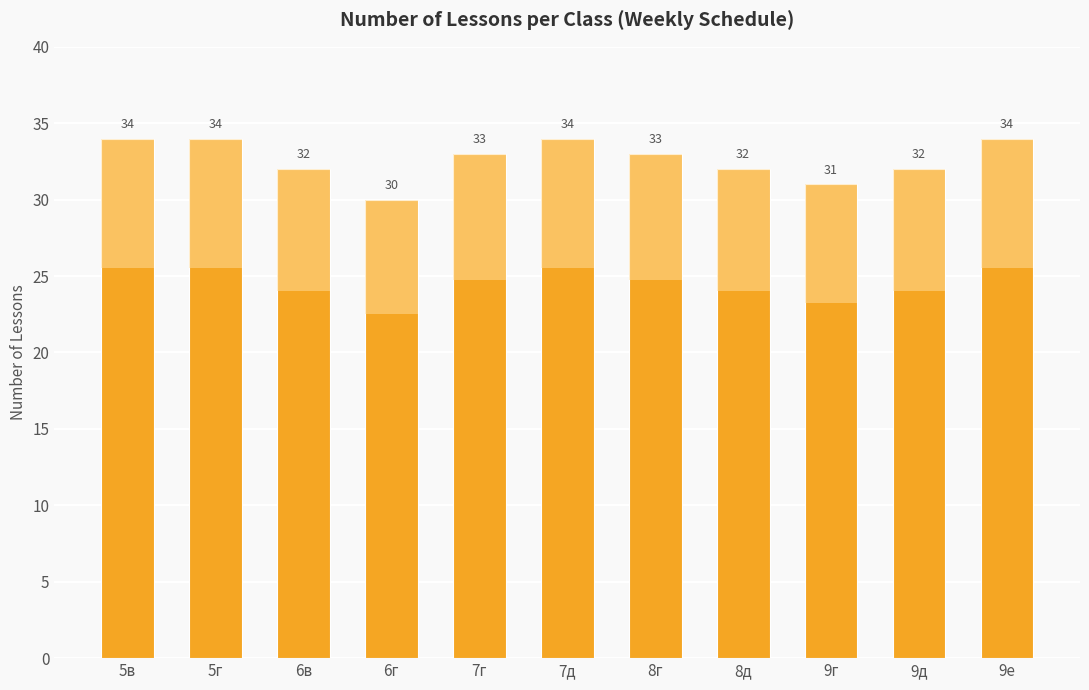

What is the ratio of the value at 6г to the value at 7д?

0.9